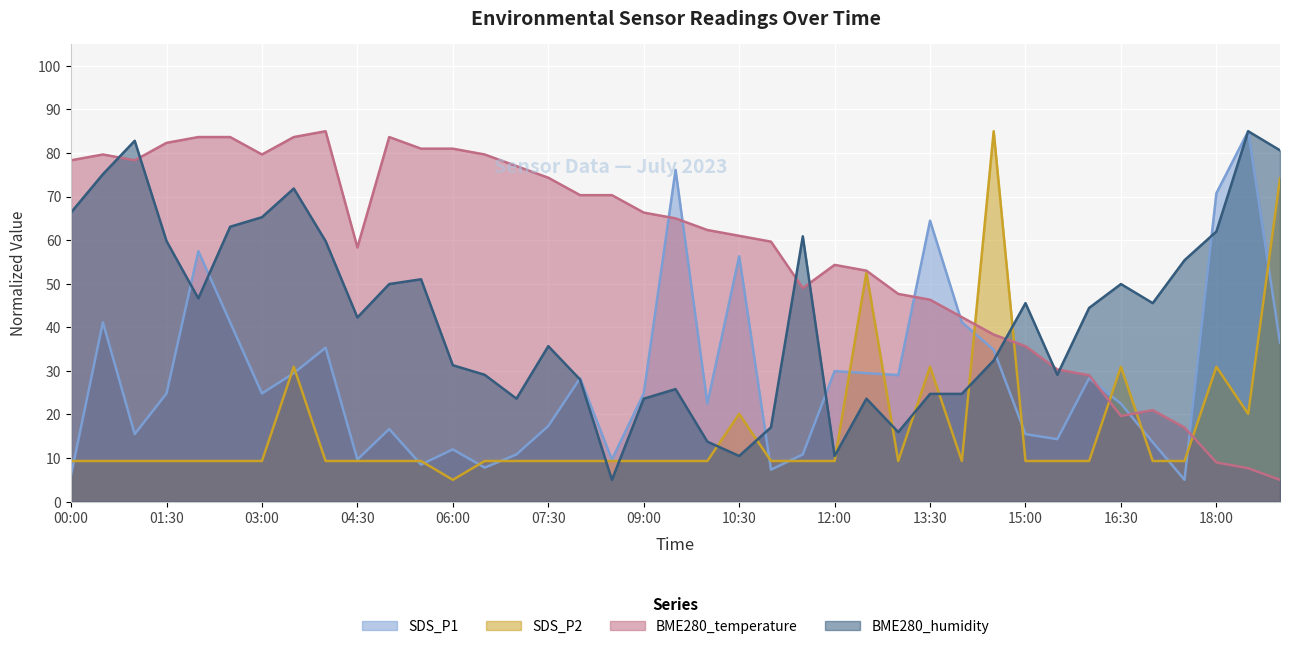

True or false: SDS_P1 has a value of 36.5 at 19:00.

True